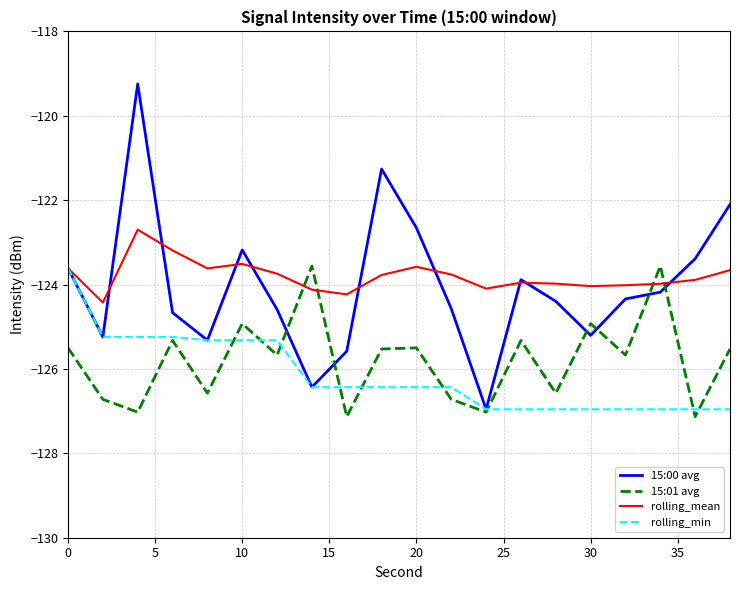

What is the maximum value for rolling_min?

-123.6